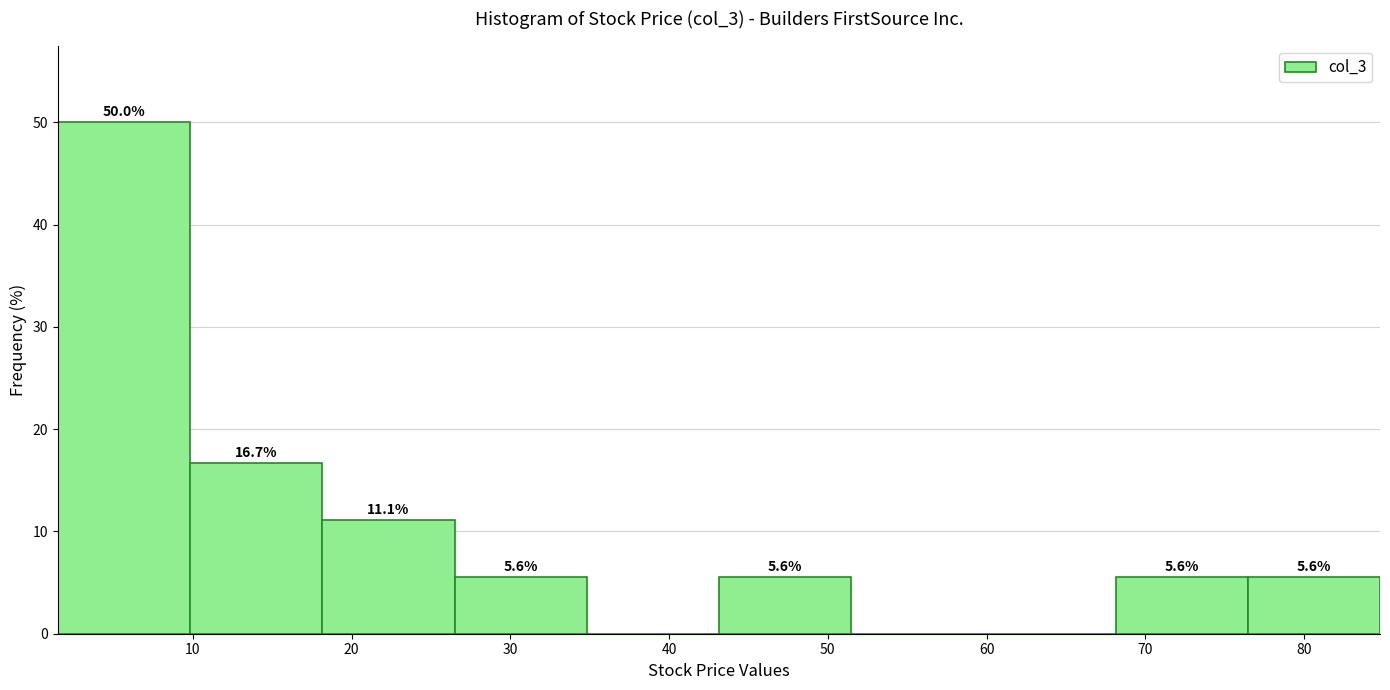

Over which range of the x-axis is the bar tallest?

2 to 10